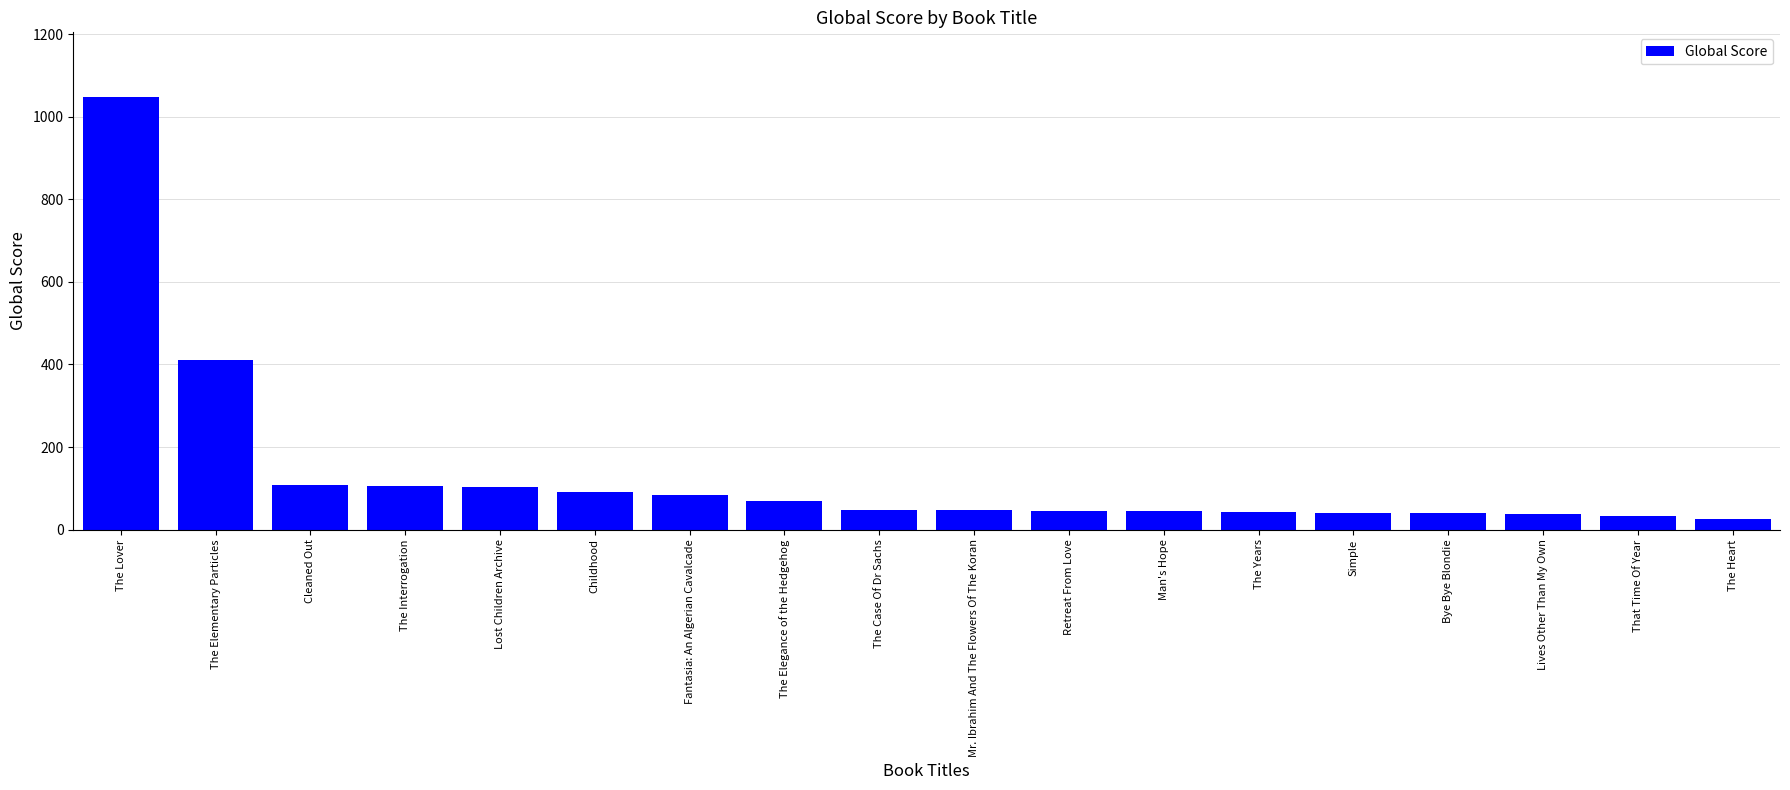

What value does the data have at The Elementary Particles?

411